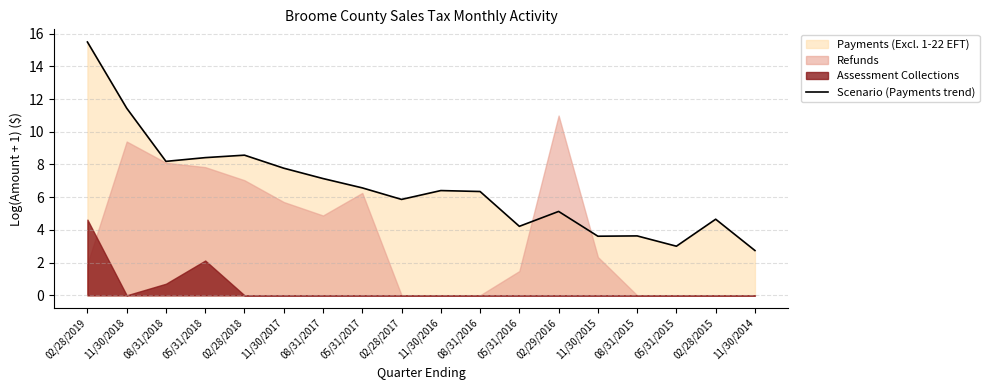

What is the value of the 15th point from the left?

3.6